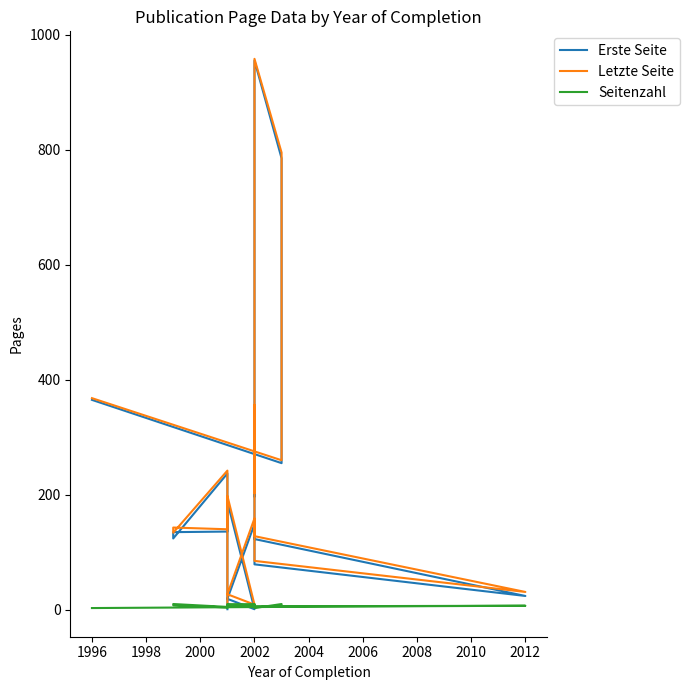

What is the sum of all Erste Seite values?

4632